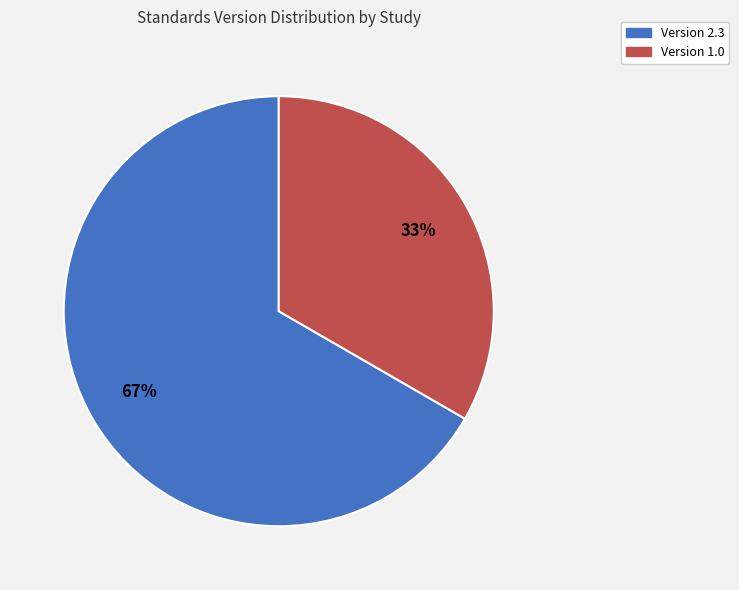

To the nearest percent, what is the average slice percentage?

50%